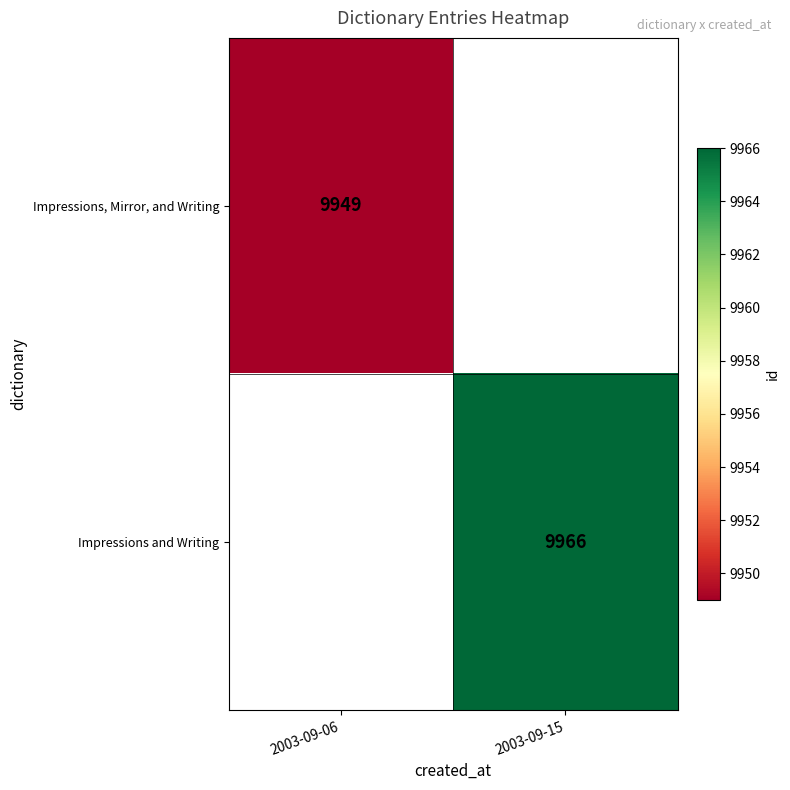

Is it true that Impressions, Mirror, and Writing equals 14211 at 2003-09-06?

False